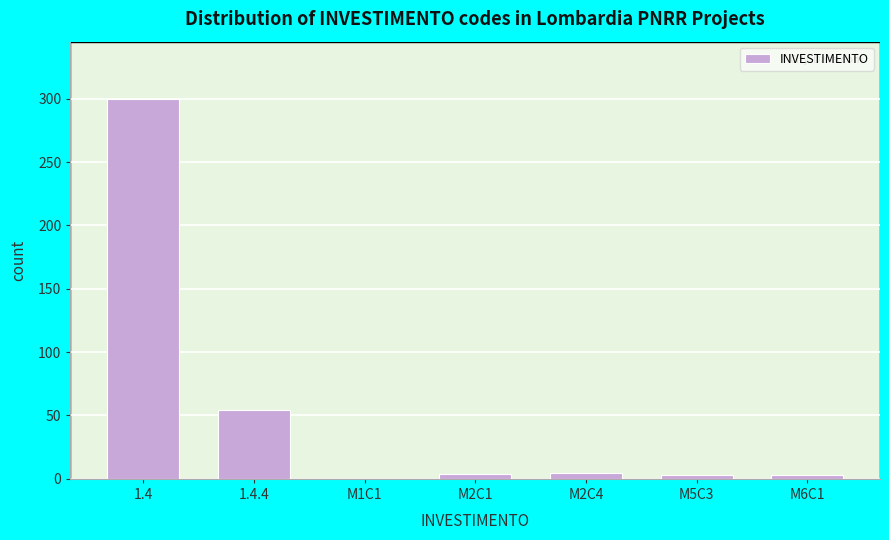

What is the change in value from 1.4 to 1.4.4?

-246